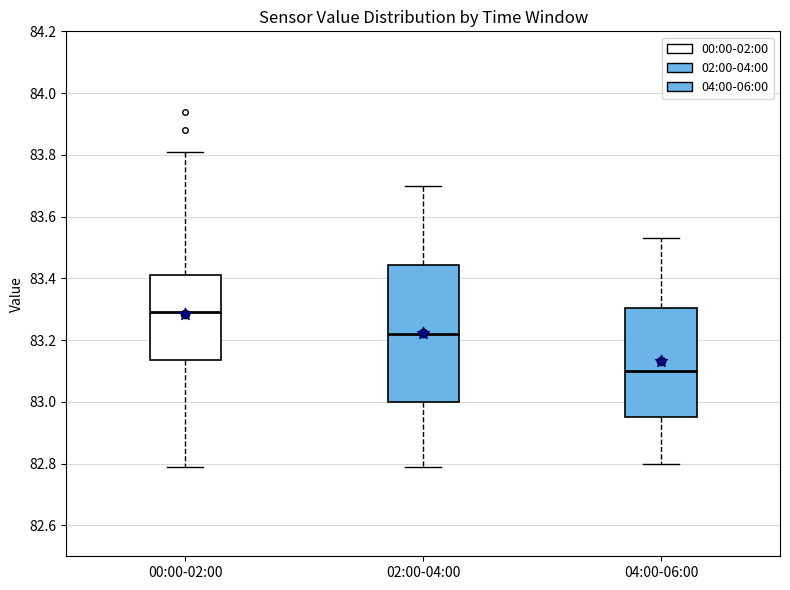

Where does the upper whisker of the box for 02:00-04:00 end on the y-axis? The values are not printed on the chart, so give them approximately, as read against the axis.

83.70